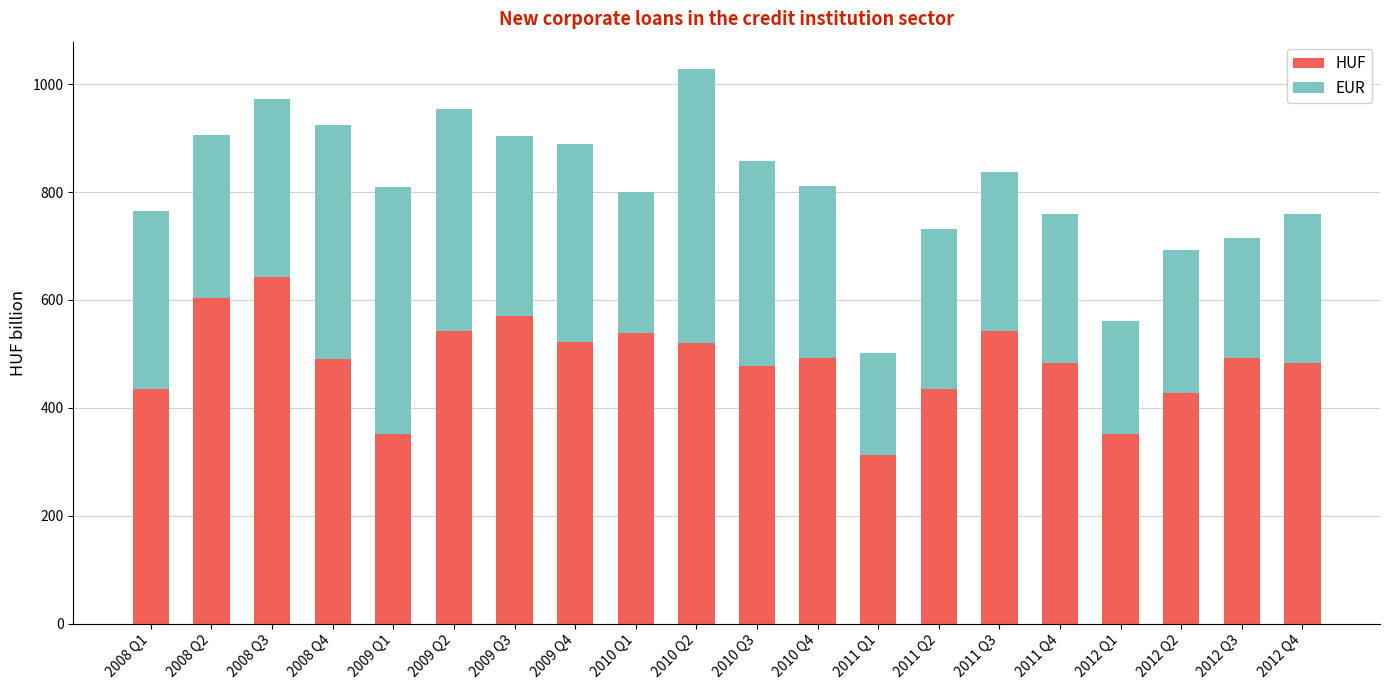

How many series are shown in this chart?

2